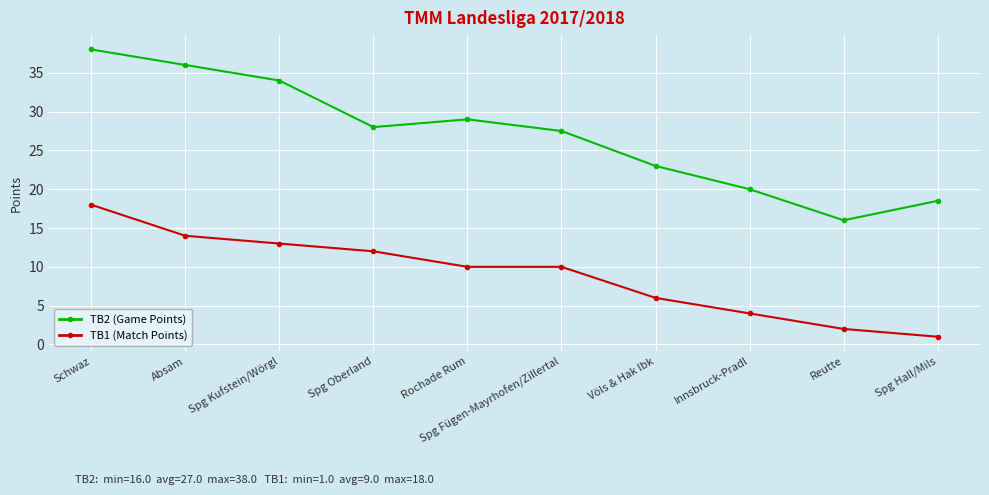

How many series are shown in this chart?

2